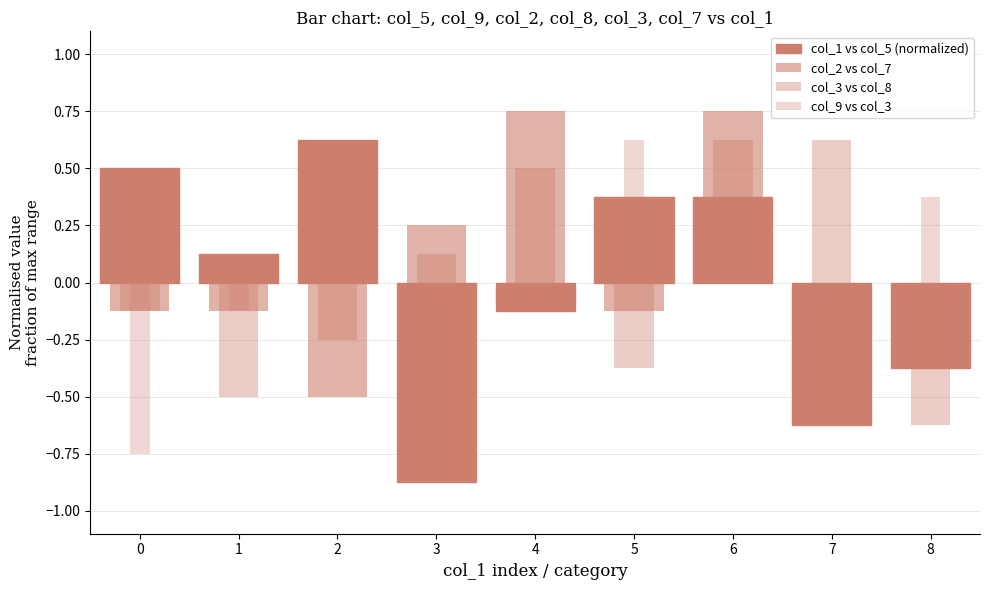

Rank the series by their maximum value, from highest to lowest.

col_2 vs col_7, col_1 vs col_5 (normalized), col_3 vs col_8, col_9 vs col_3